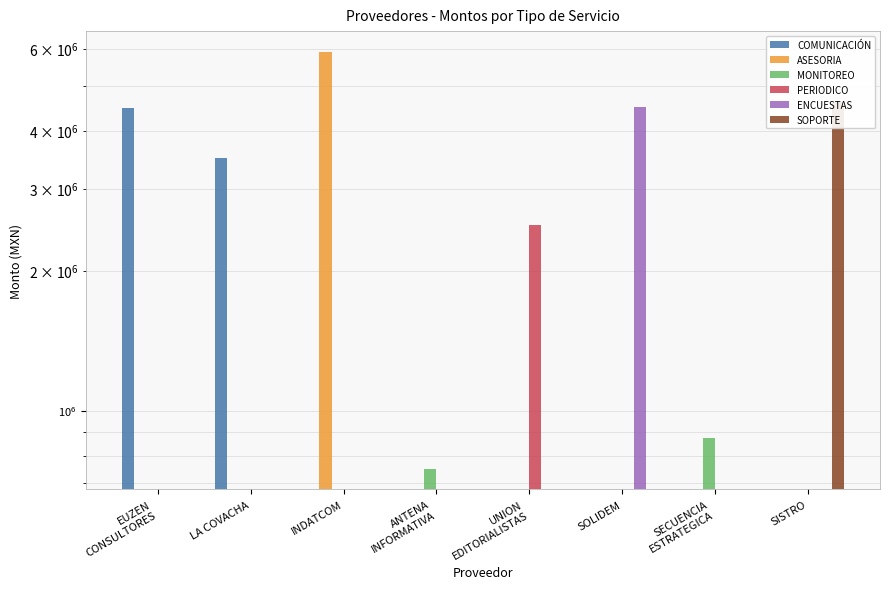

Between INDATCOM and ANTENA
INFORMATIVA, which is larger?

ANTENA
INFORMATIVA